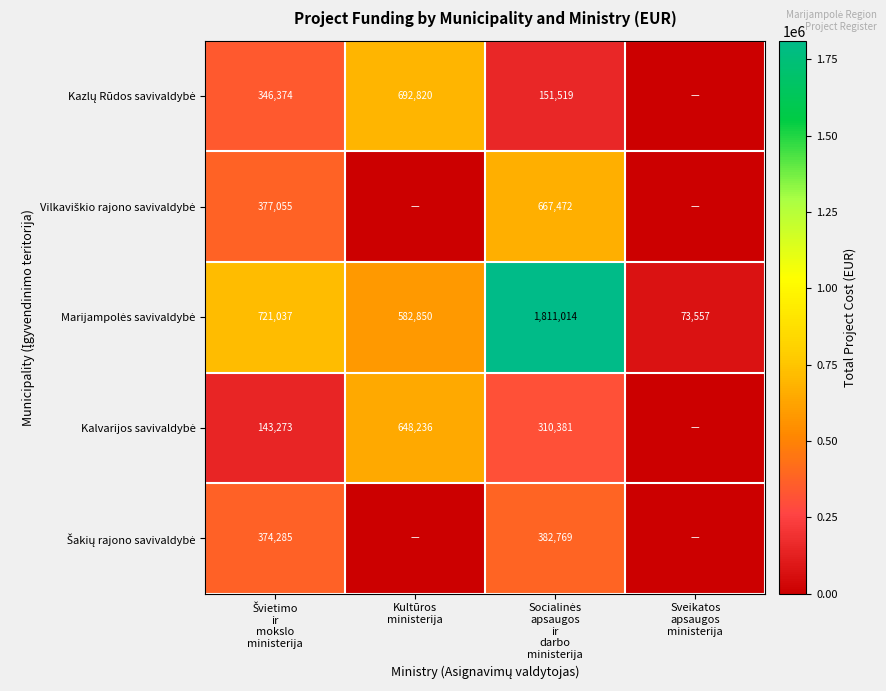

At Sveikatos apsaugos ministerija, list the series in order from largest to smallest.

Marijampolės savivaldybė, Kazlų Rūdos savivaldybė, Vilkaviškio rajono savivaldybė, Kalvarijos savivaldybė, Šakių rajono savivaldybė